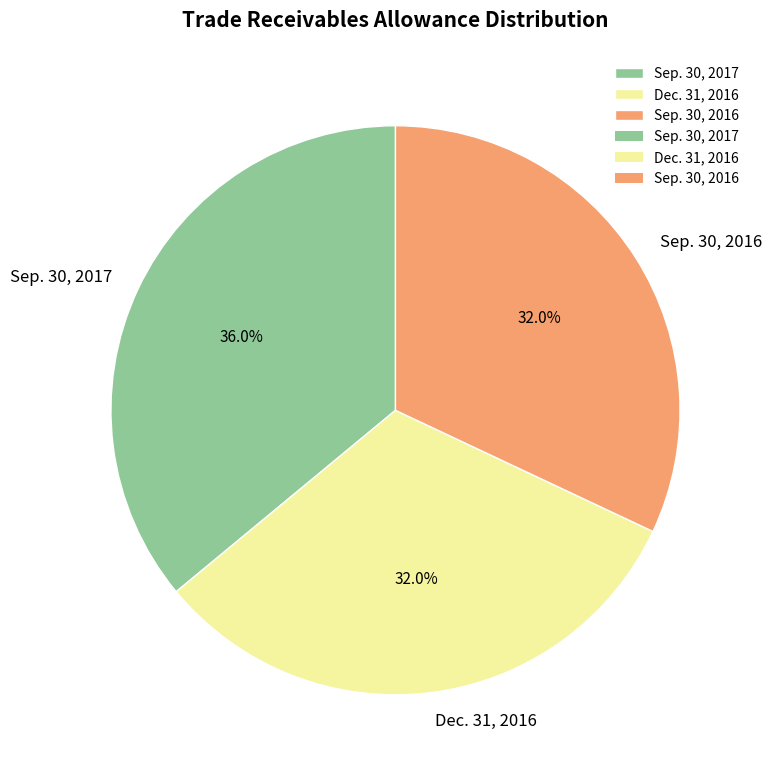

Is it true that Dec. 31, 2016 is 20% of the pie?

False